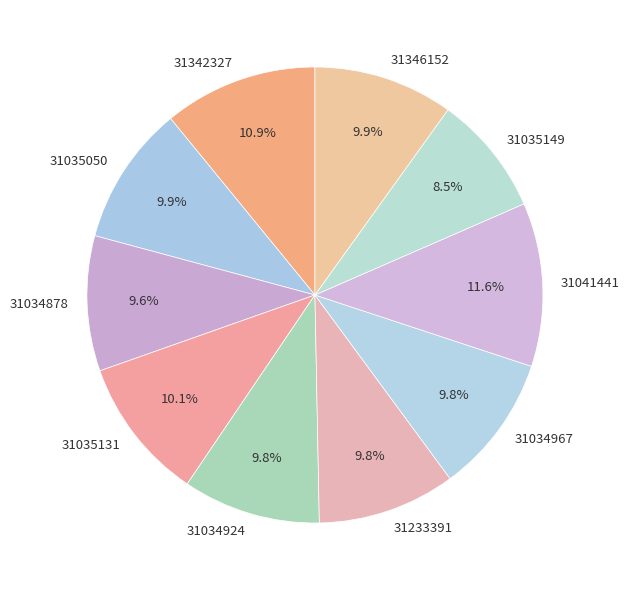

What percentage do 31034924 and 31035131 together represent?

19.9%